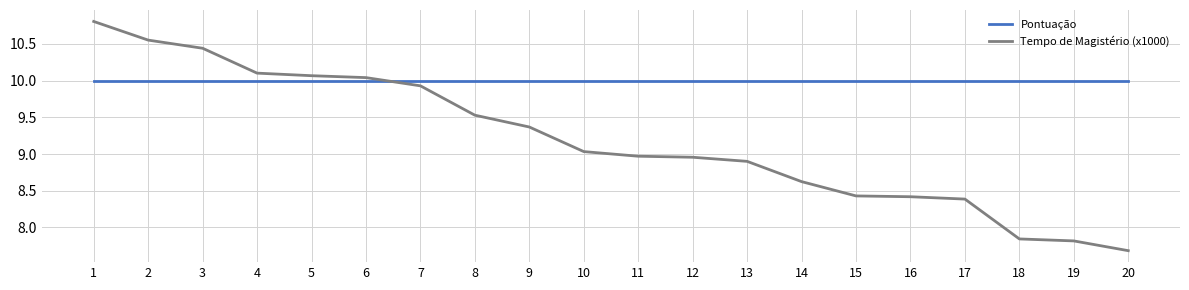

What is the total value across all series at 7?

19.9